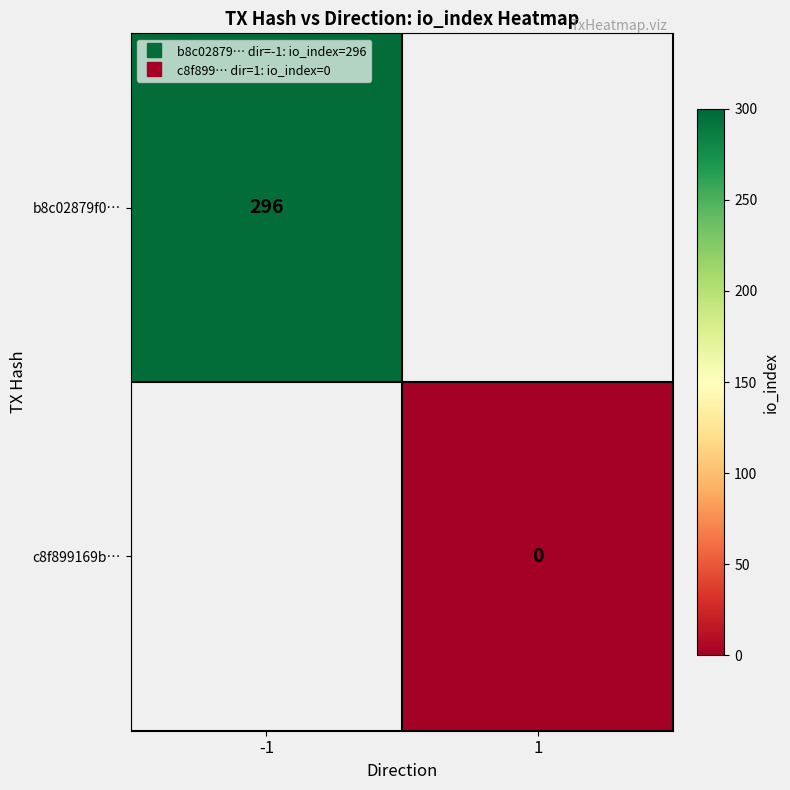

At which label is b8c02879f0… closest to 296?

-1